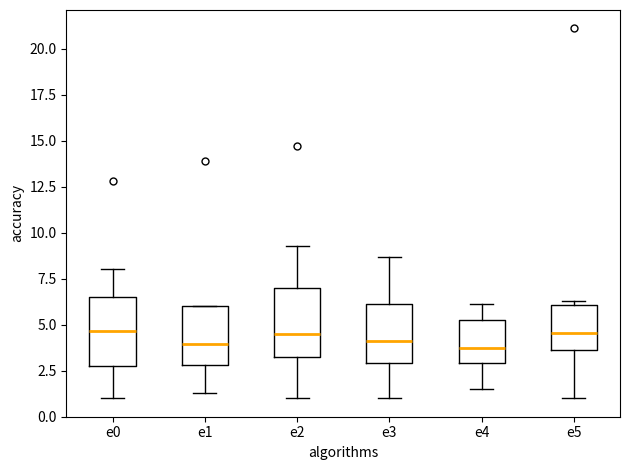

Where is the lower edge of the box for e3 on the y-axis? The values are not printed on the chart, so give them approximately, as read against the axis.

3.0